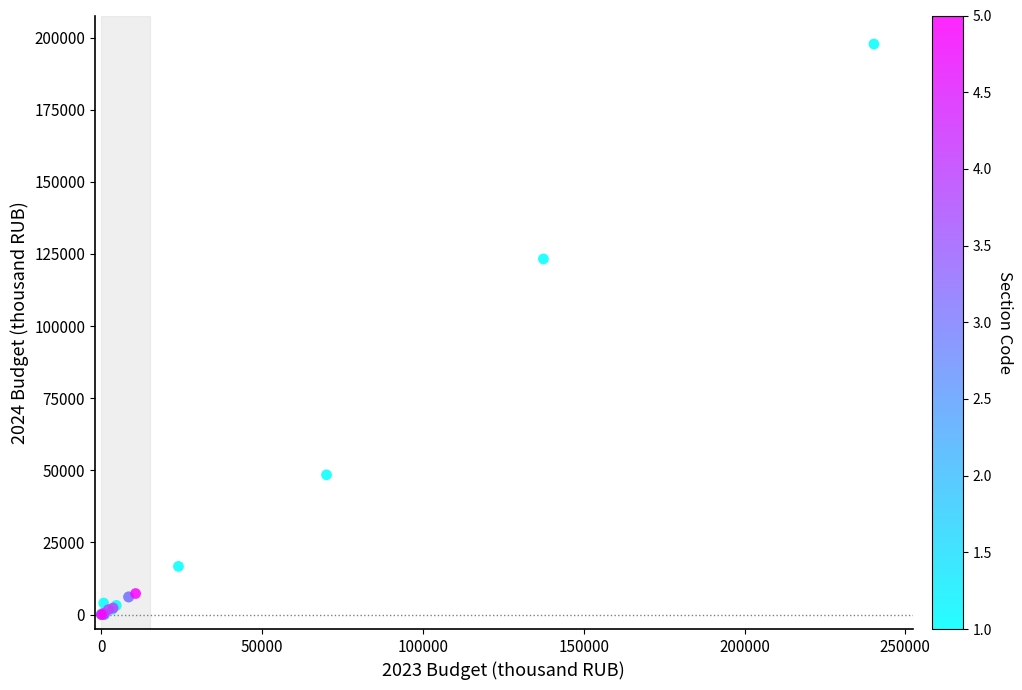

What Y value in the scatter plot is closest to 98889?

123293.1